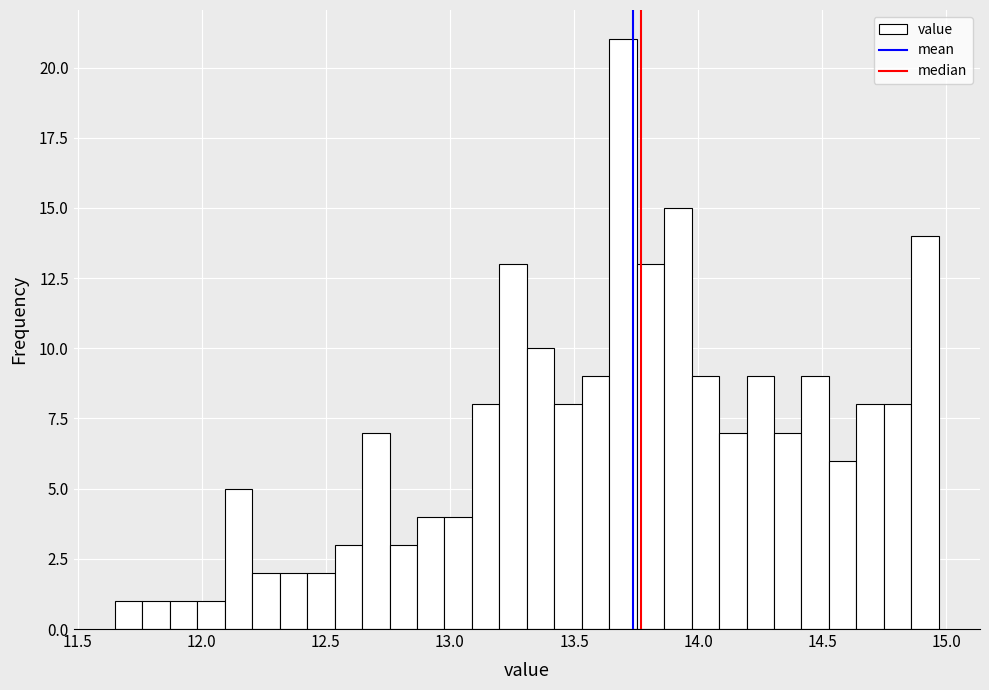

Around what value on the x-axis is the tallest bar? Give the approximate position of its centre, as read against the axis.

13.70